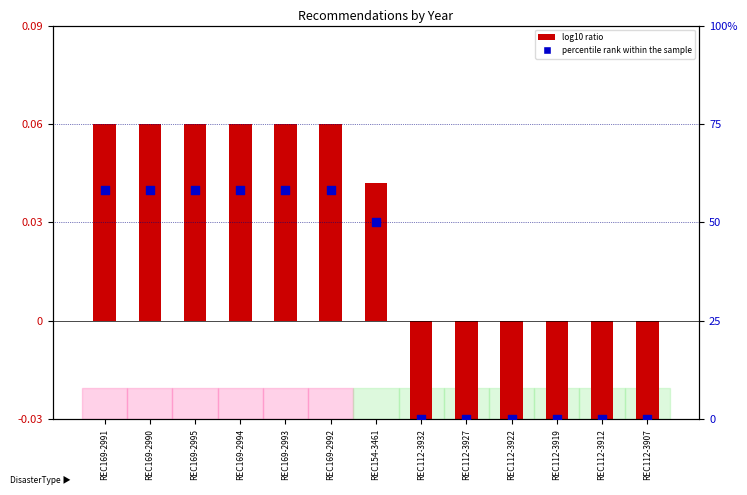

What are all the series names shown in the legend?

log10 ratio, percentile rank within the sample